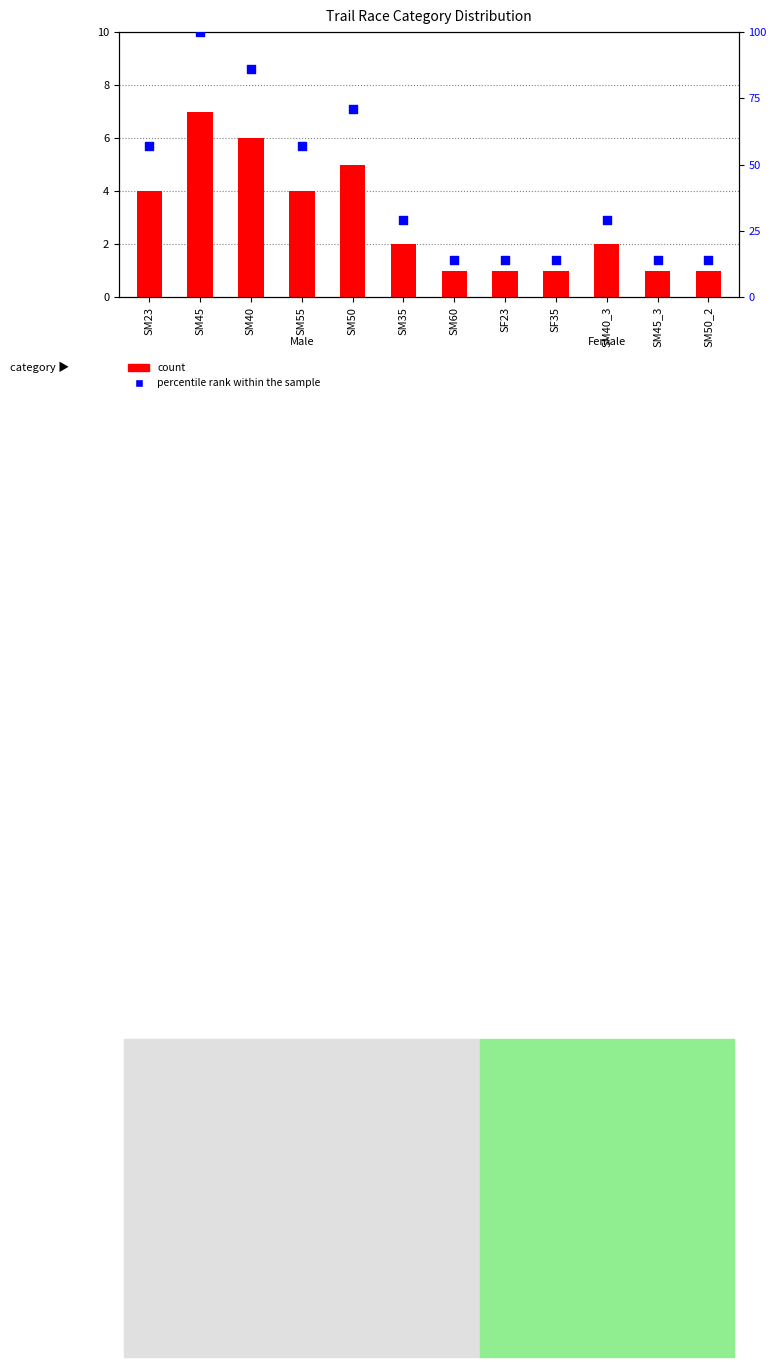

At how many categories does at least one series exceed 64?

3